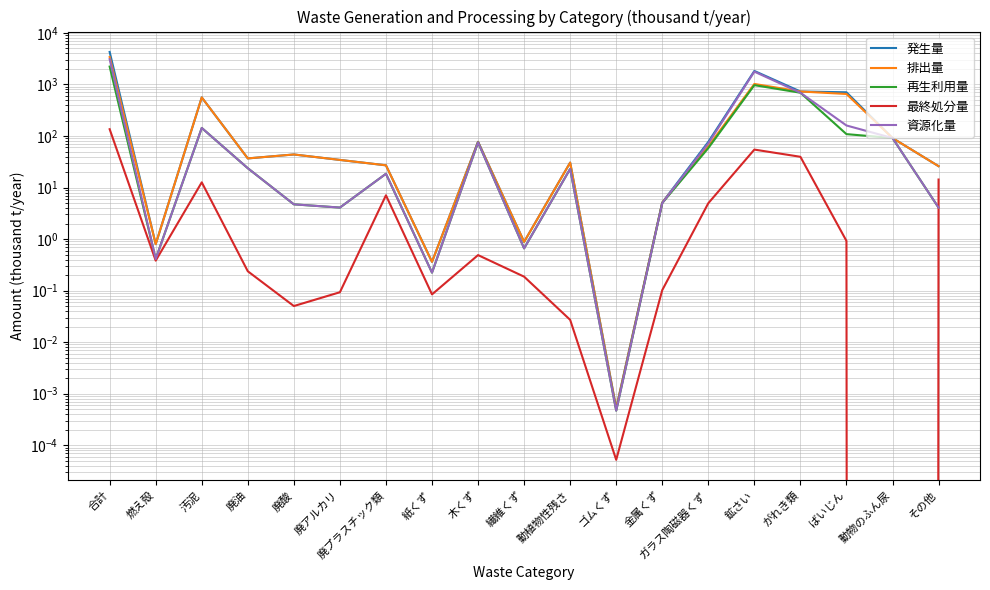

Count the number of categories in the chart.

19